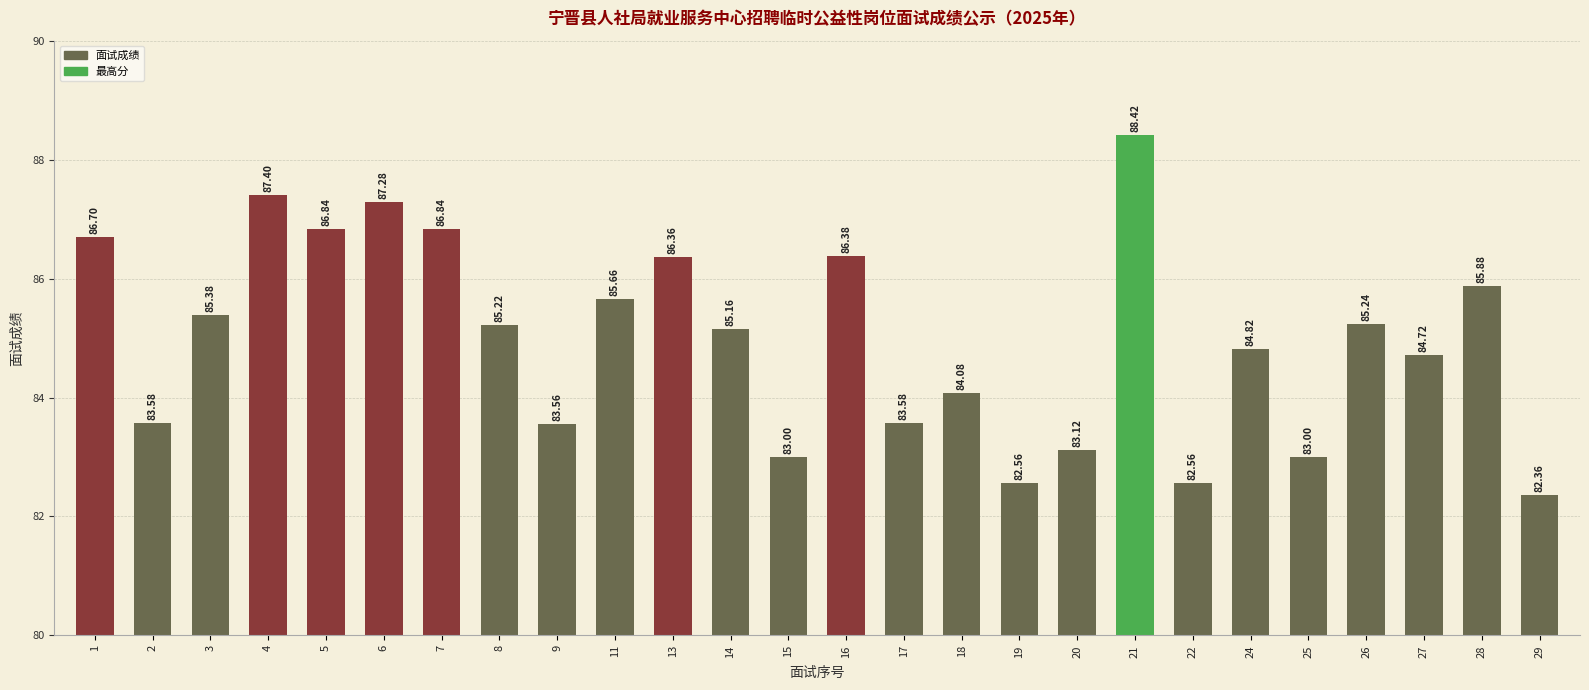

Reading left to right, transcribe all the data shown in this chart.

1=86.7	2=83.6	3=85.4	4=87.4	5=86.8	6=87.3	7=86.8	8=85.2	9=83.6	11=85.7	13=86.4	14=85.2	15=83.0	16=86.4	17=83.6	18=84.1	19=82.6	20=83.1	21=88.4	22=82.6	24=84.8	25=83.0	26=85.2	27=84.7	28=85.9	29=82.4